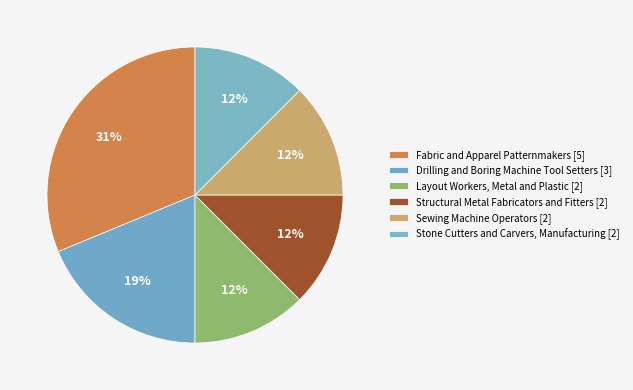

Is there a majority slice in this chart?

No